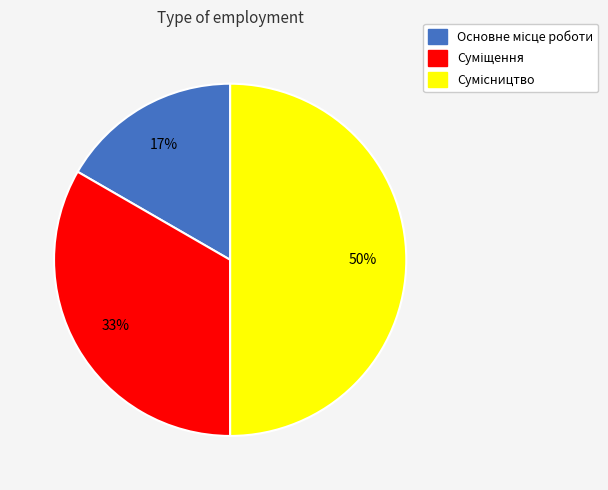

To the nearest percent, what is the average slice percentage?

33%